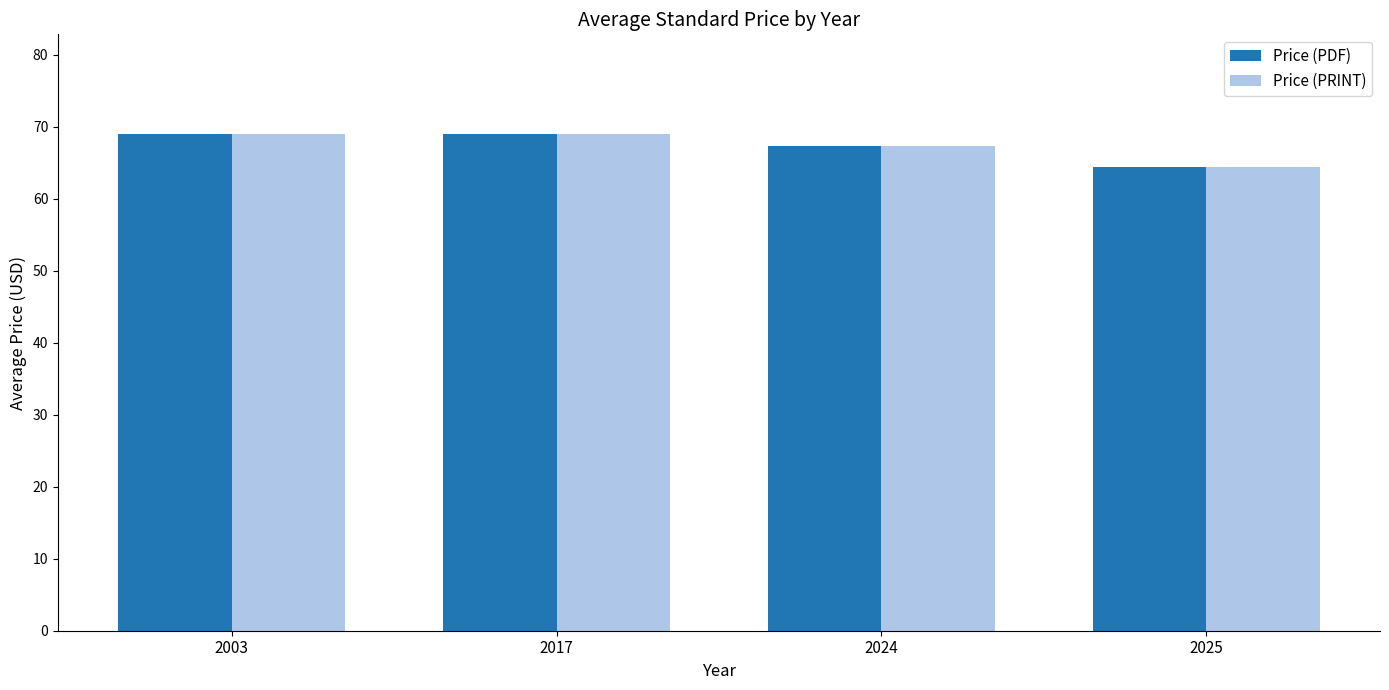

What is the total value across all series at 2003?

138.0